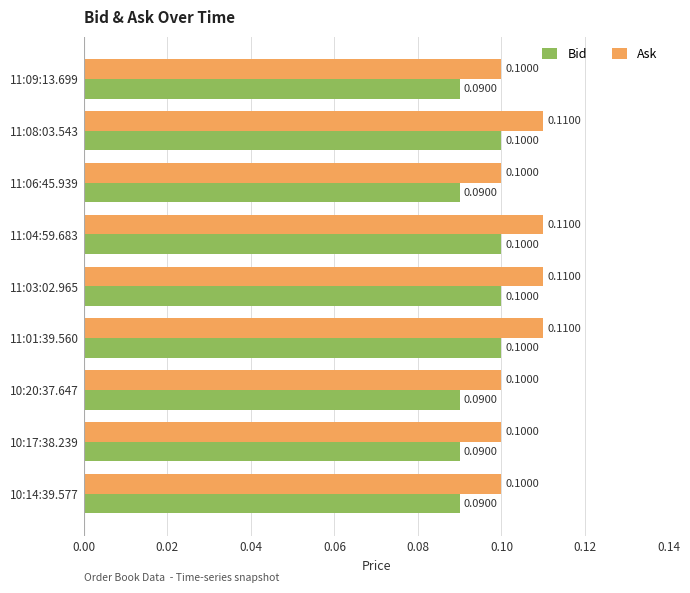

Rank the series by their maximum value, from lowest to highest.

Bid, Ask